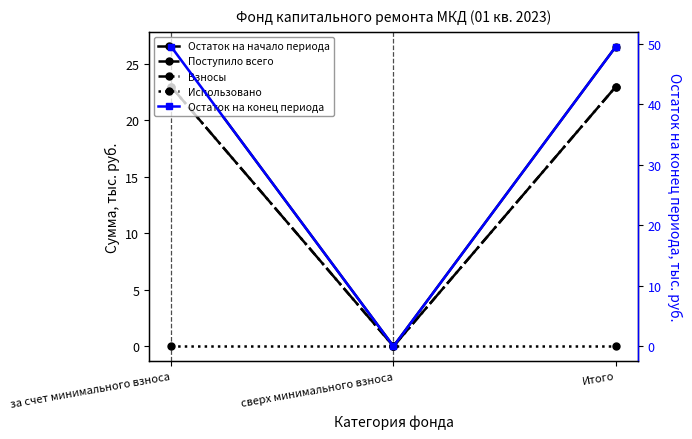

Does the chart have visible grid lines?

No